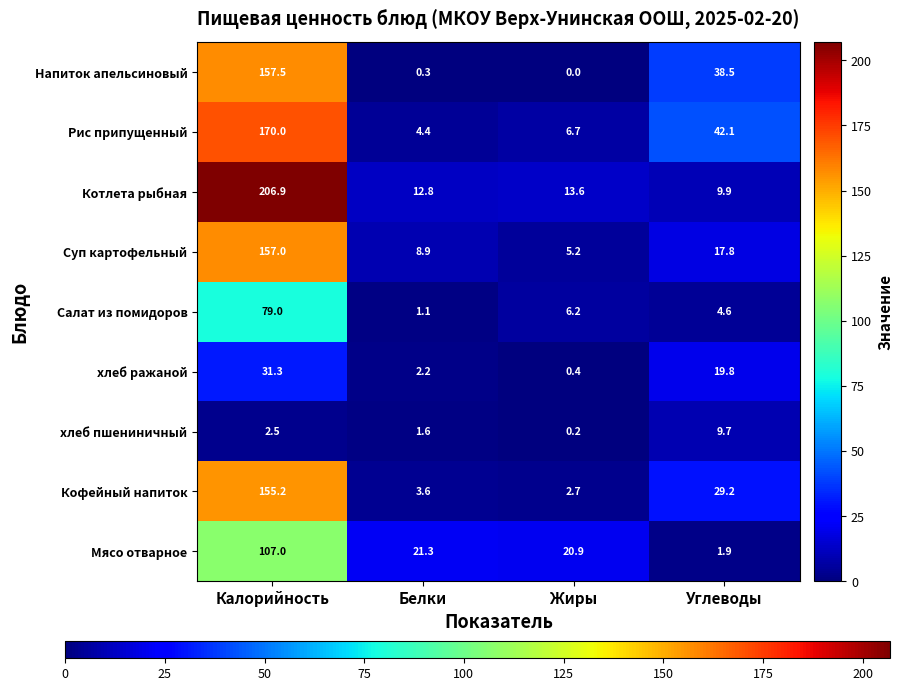

Which label corresponds to the largest value in the chart?

Калорийность